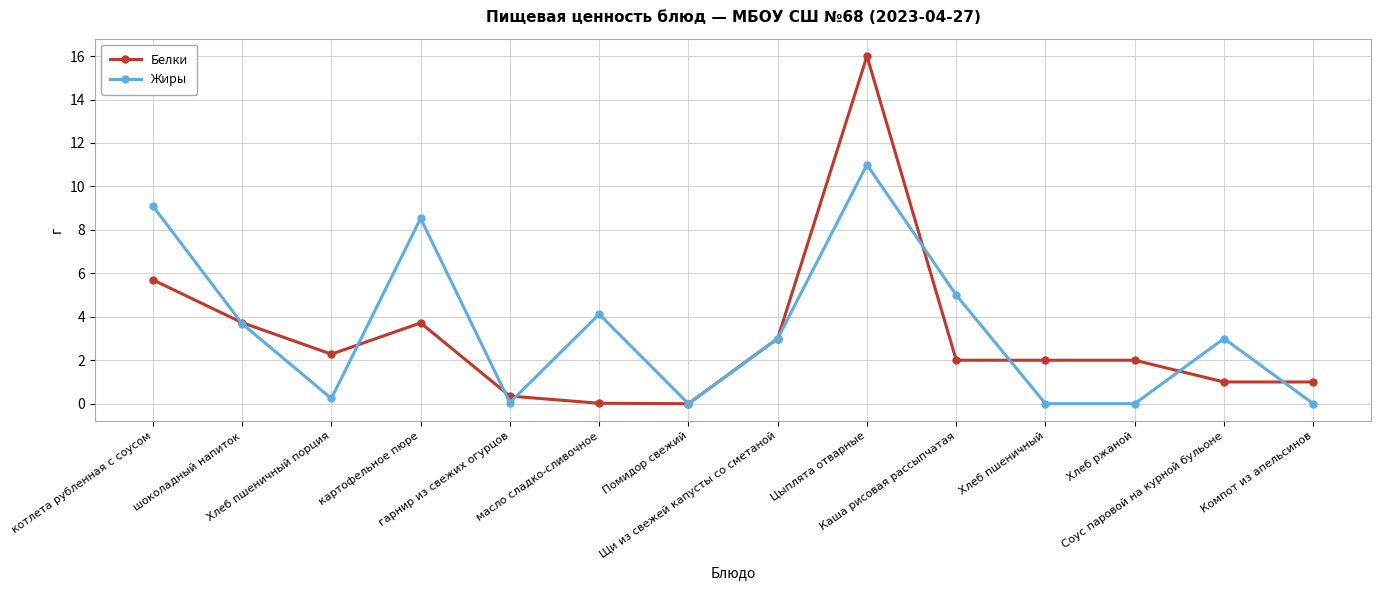

At how many categories does at least one series exceed 7?

3